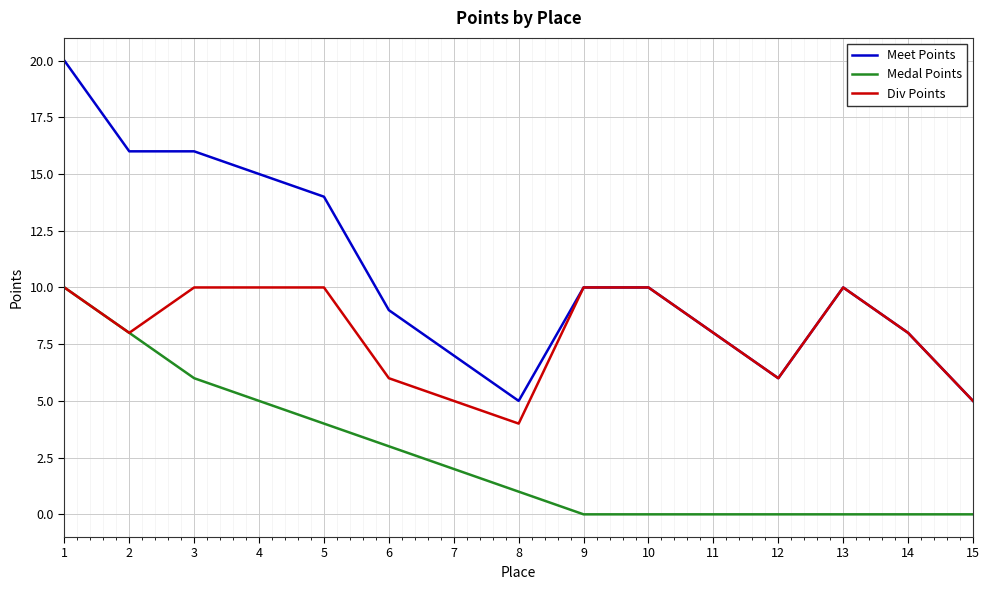

Which series changed the most between 8 and 9?

Div Points